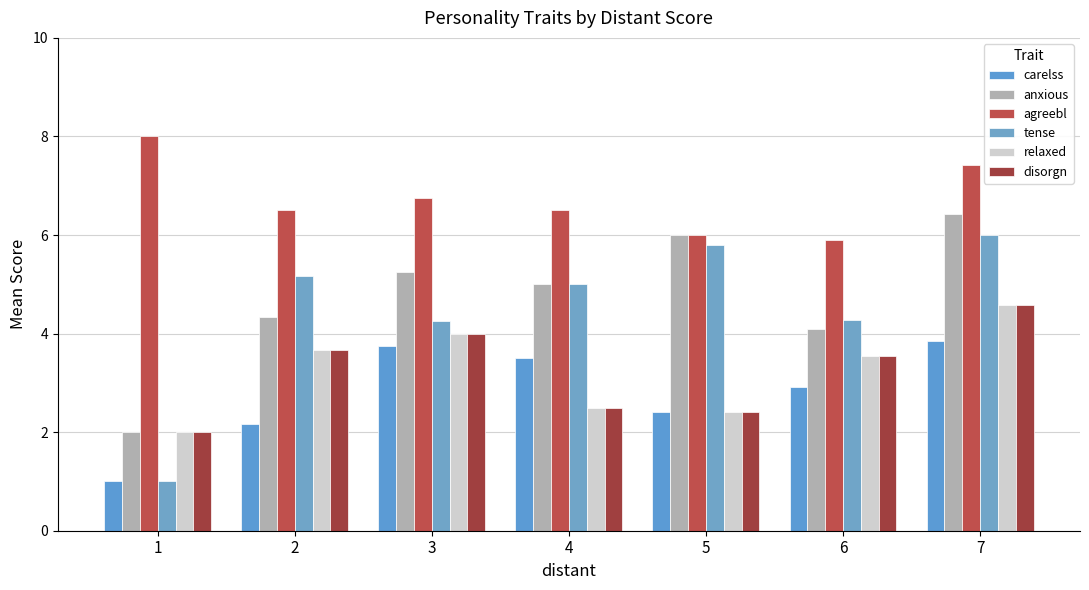

The value of tense at 3 is 4.2. True or false?

True